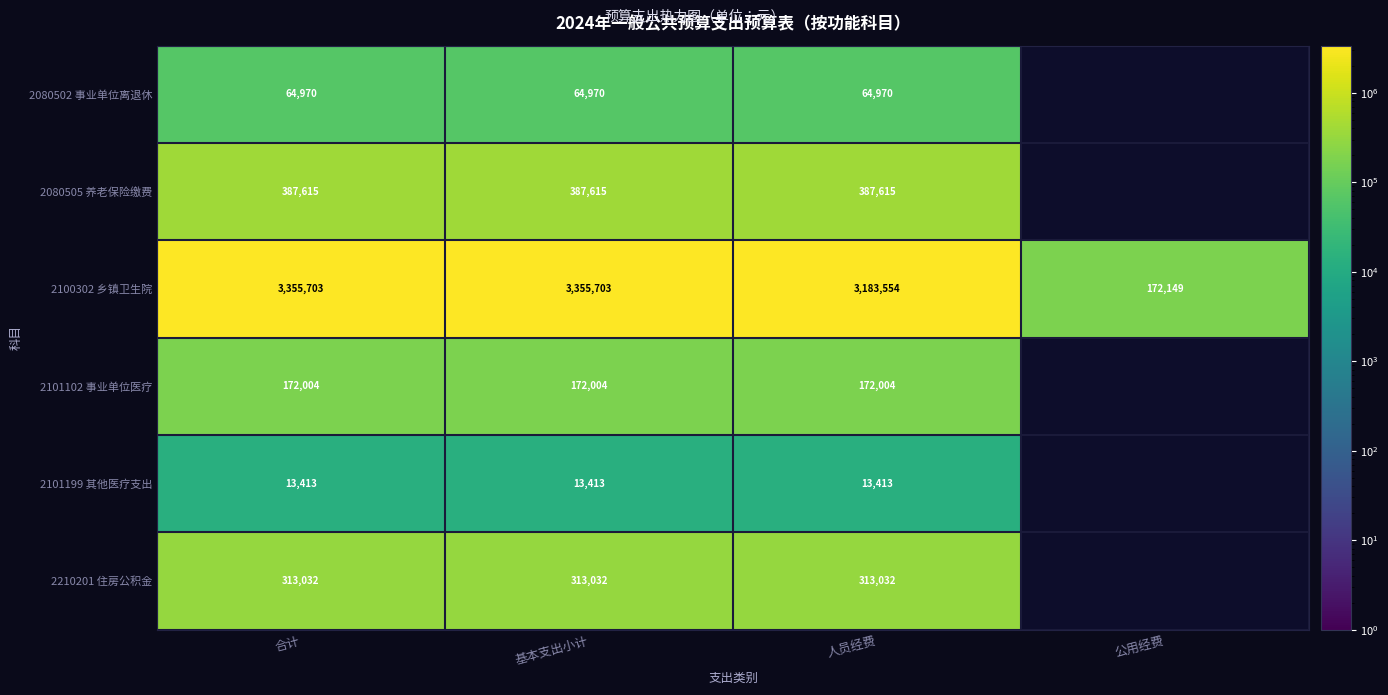

True or false: 2210201 住房公积金 has a value of 313032.0 at 合计.

True